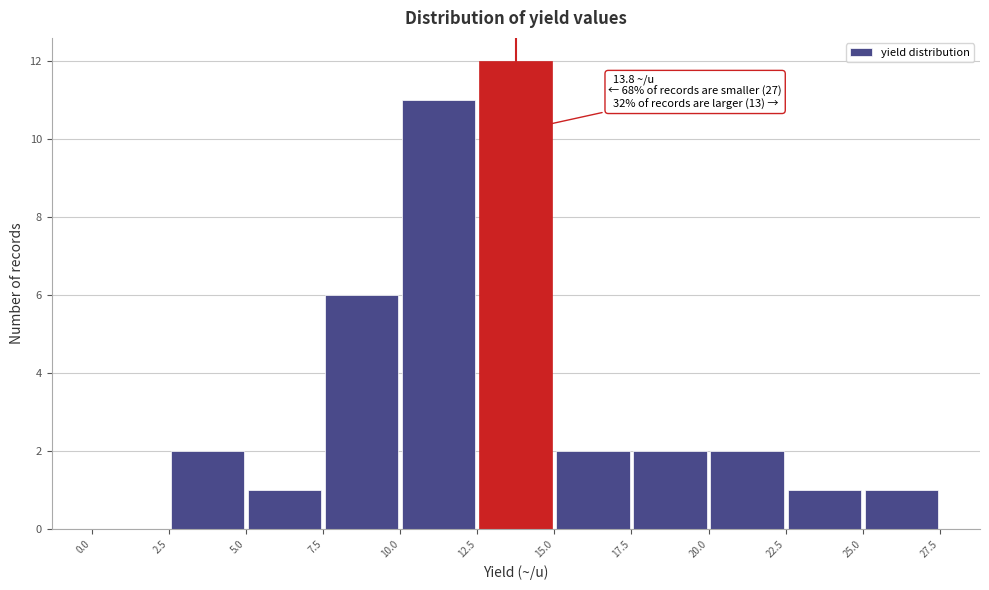

Which range on the x-axis has the tallest bar?

12.5 to 15.0